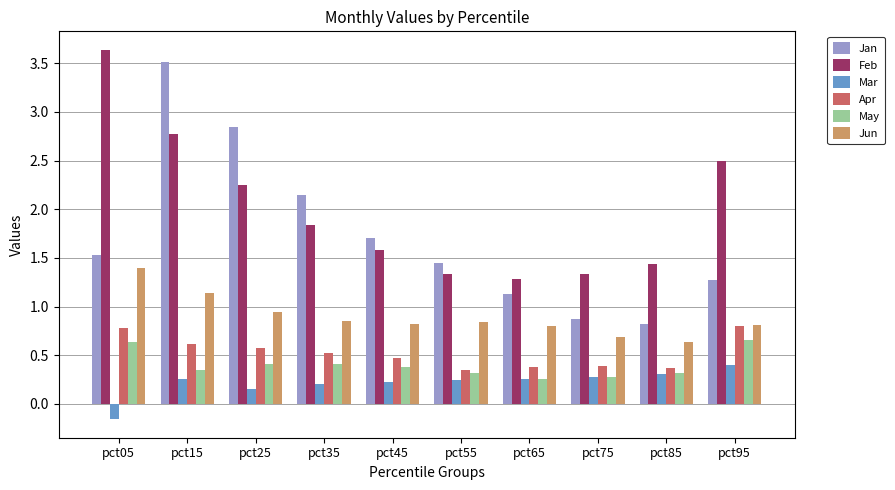

Is it true that Jun equals 0.7 at pct75?

True